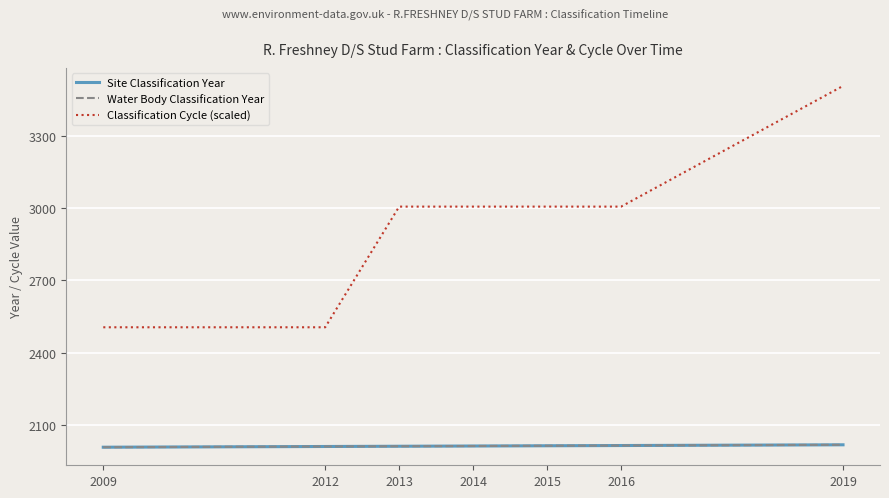

Reading left to right, transcribe all the data shown in this chart.

Site Classification Year: 2009	2012	2013	2014	2015	2016	2019
Water Body Classification Year: 2009	2012	2013	2014	2015	2016	2019
Classification Cycle (scaled): 2506	2506	3006	3006	3006	3006	3506